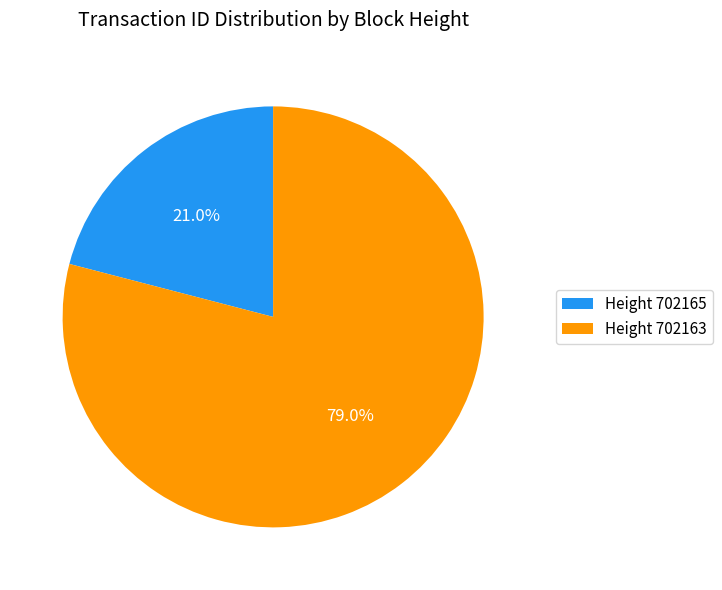

Does Height 702165 account for over 50% of the chart?

No